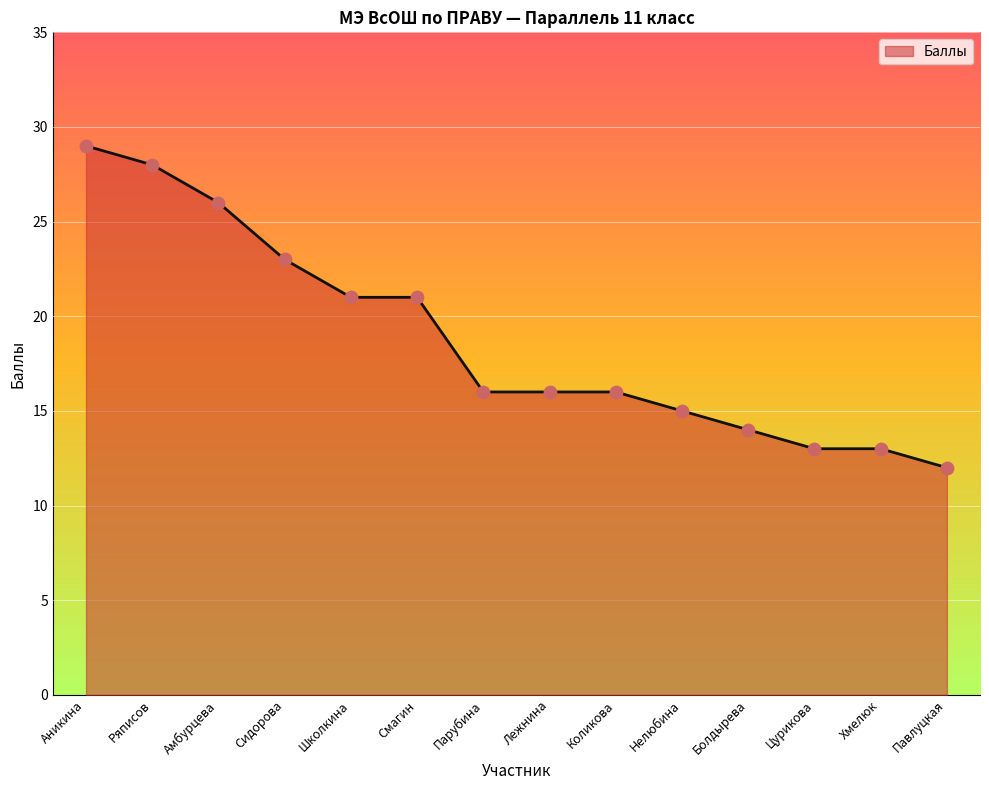

Approximately how many times larger is the value at Нелюбина compared to Парубина?

0.9